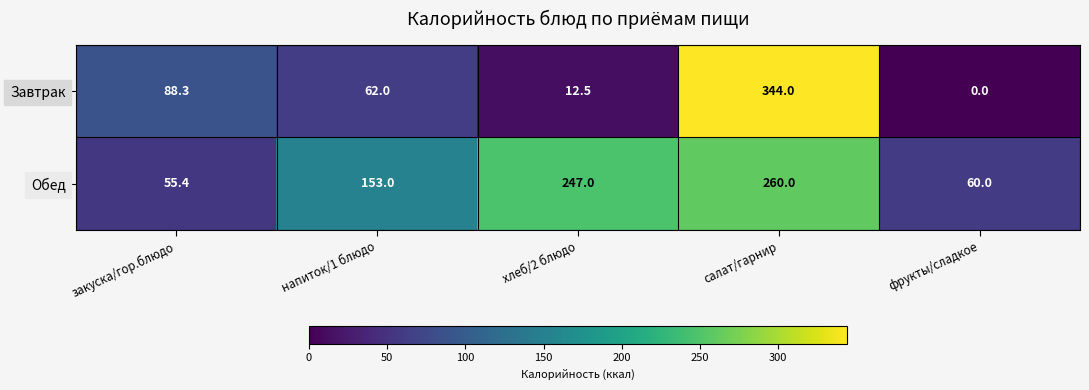

What is the sum of all Завтрак values?

506.8